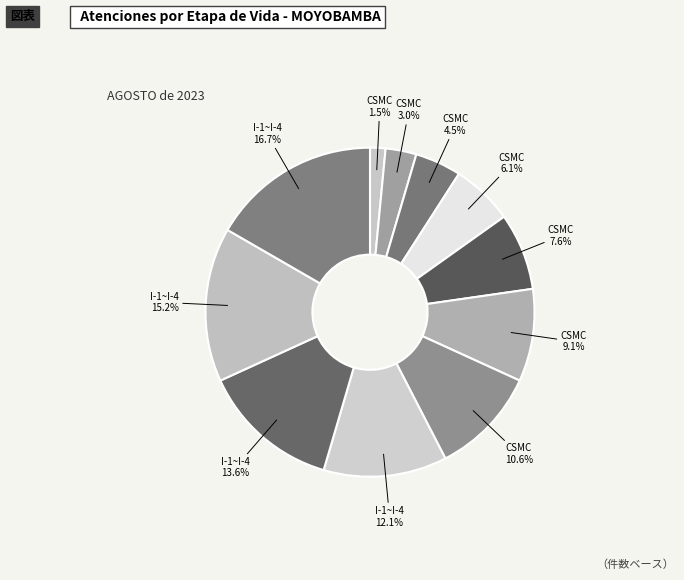

How many segments does this pie chart have?

11